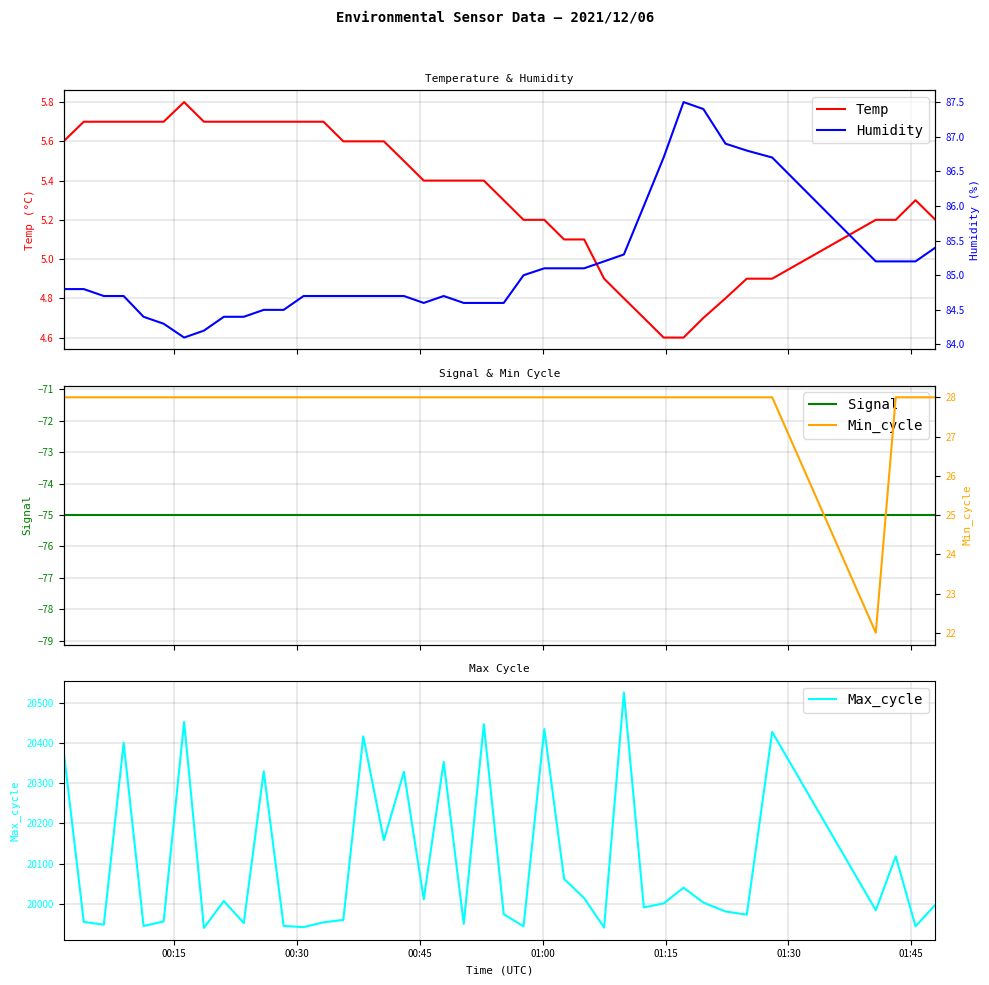

What is the label of the 7th point from the left?

01:45